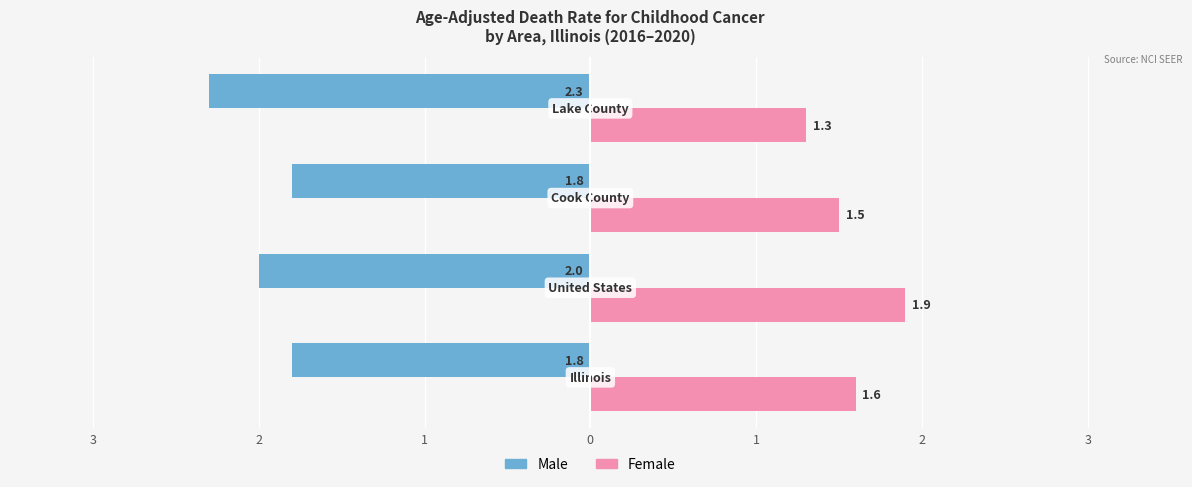

What are all the series names shown in the legend?

Male, Female